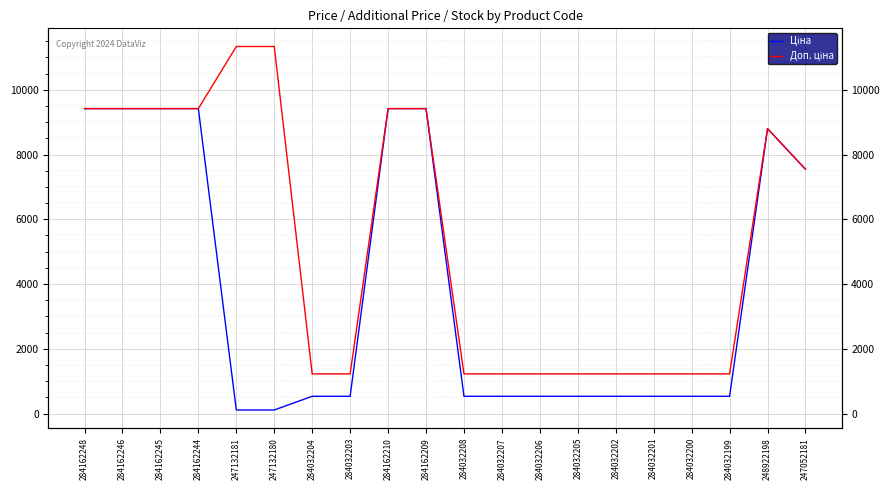

How many categories are shown in the chart?

20